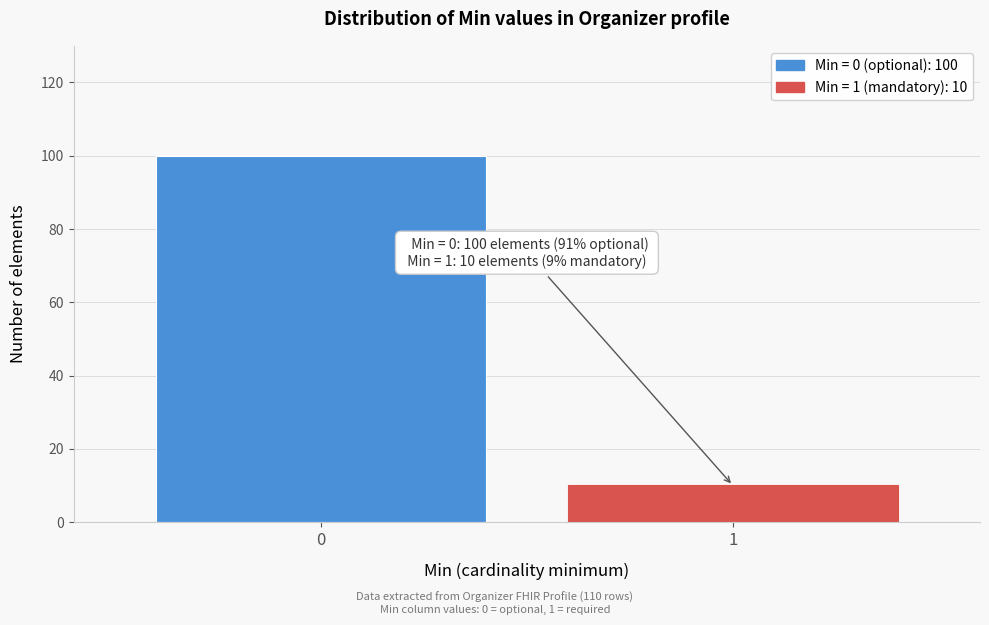

Reading left to right, list all the values displayed in this chart.

100	10